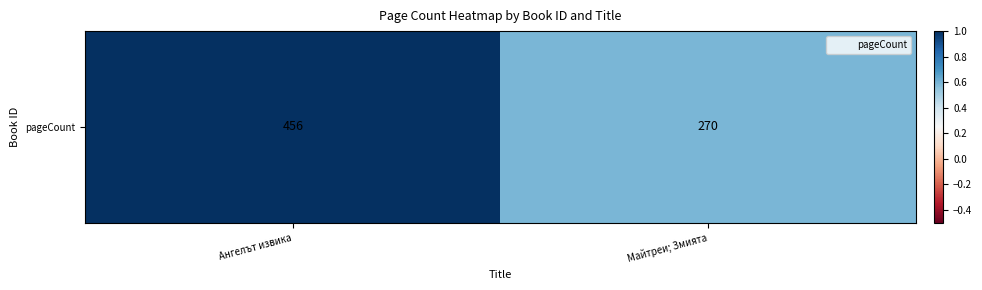

How many categories are shown in the chart?

2